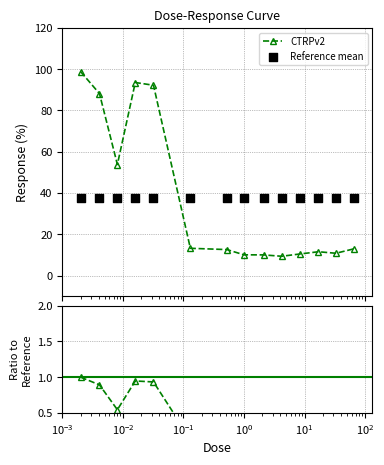

Is the value of CTRPv2 at $\mathdefault{10^{-1}}$ greater than the value of Reference mean at $\mathdefault{10^{-4}}$?

No